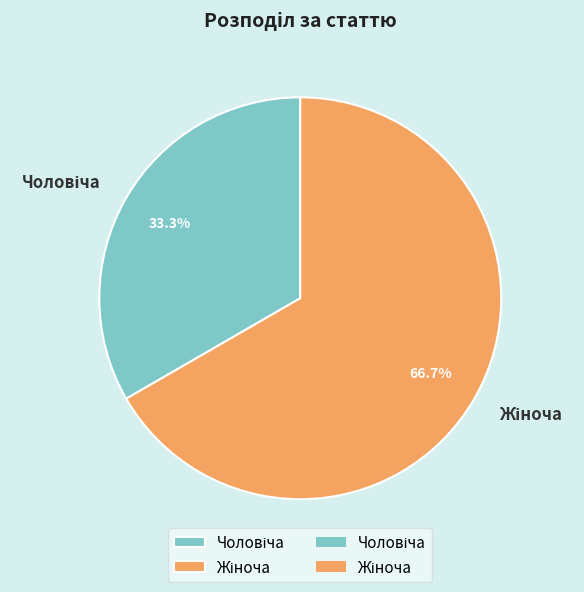

How many slices are in this pie chart?

2